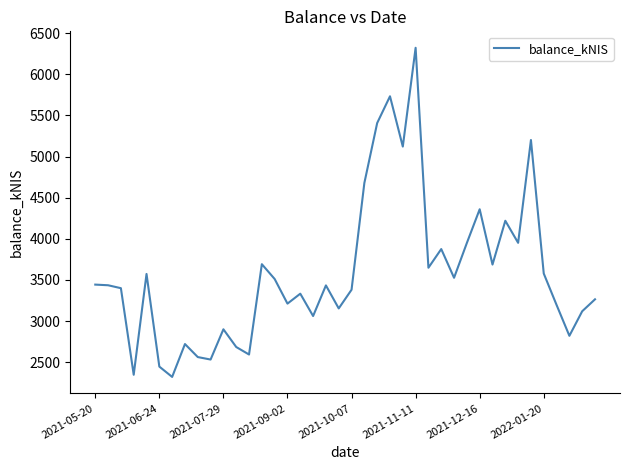

What is the difference between the maximum and minimum values?

4001.4